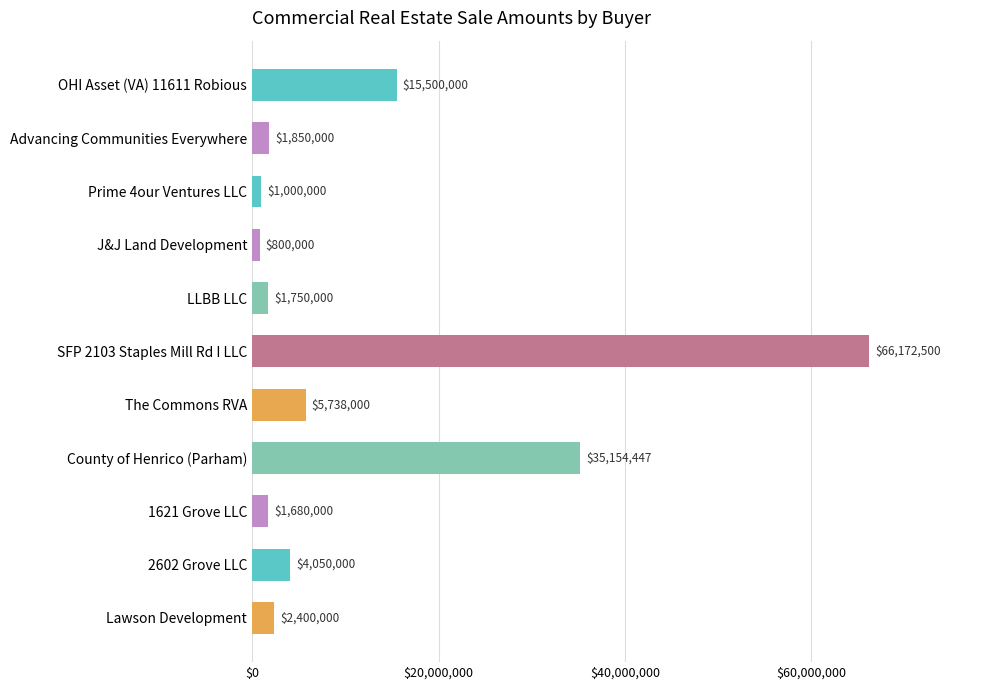

Which has a higher value, 2602 Grove LLC or The Commons RVA?

The Commons RVA